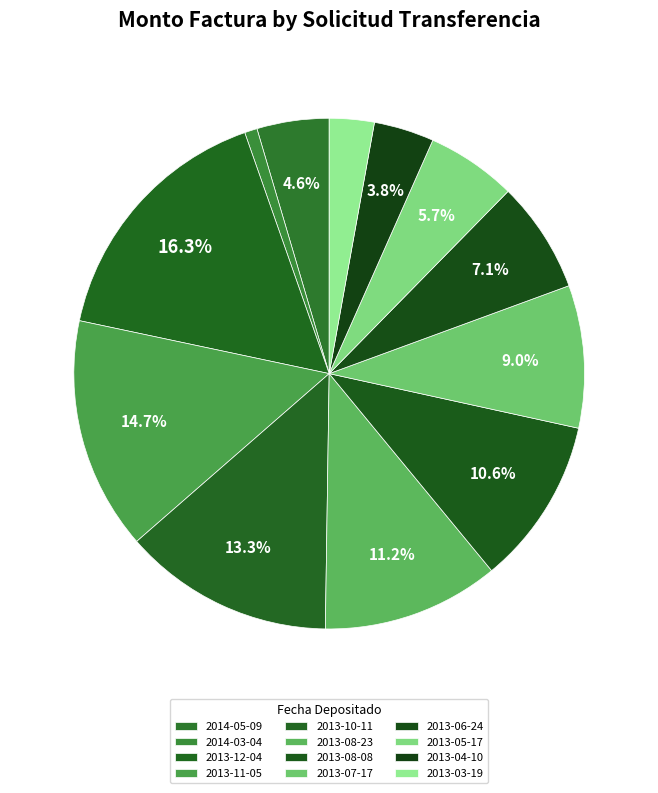

Which has a higher value, 2013-10-11 or 2013-04-10?

2013-10-11